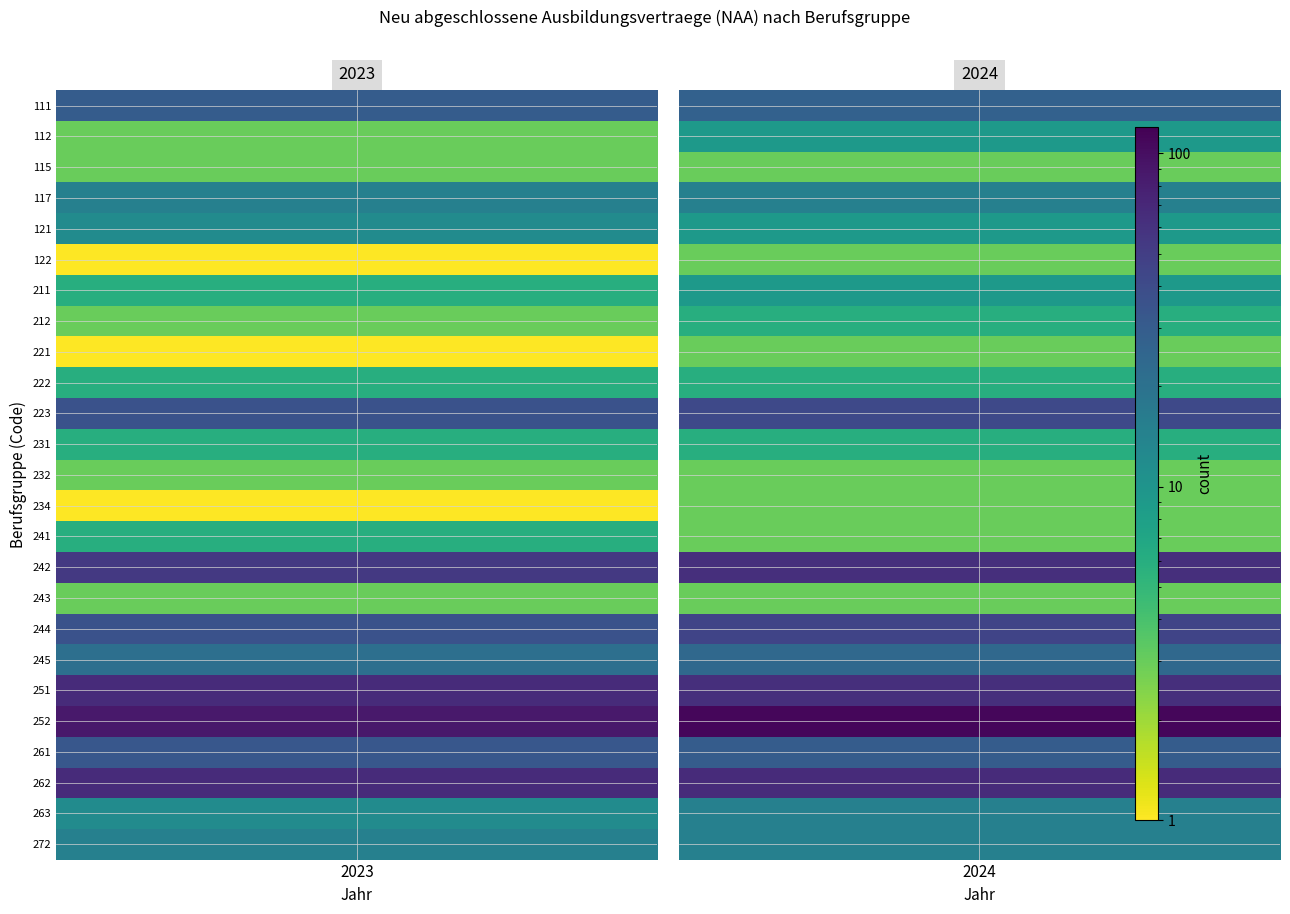

Is the value of 222 at 2023 greater than the value of 115 at 2024?

Yes